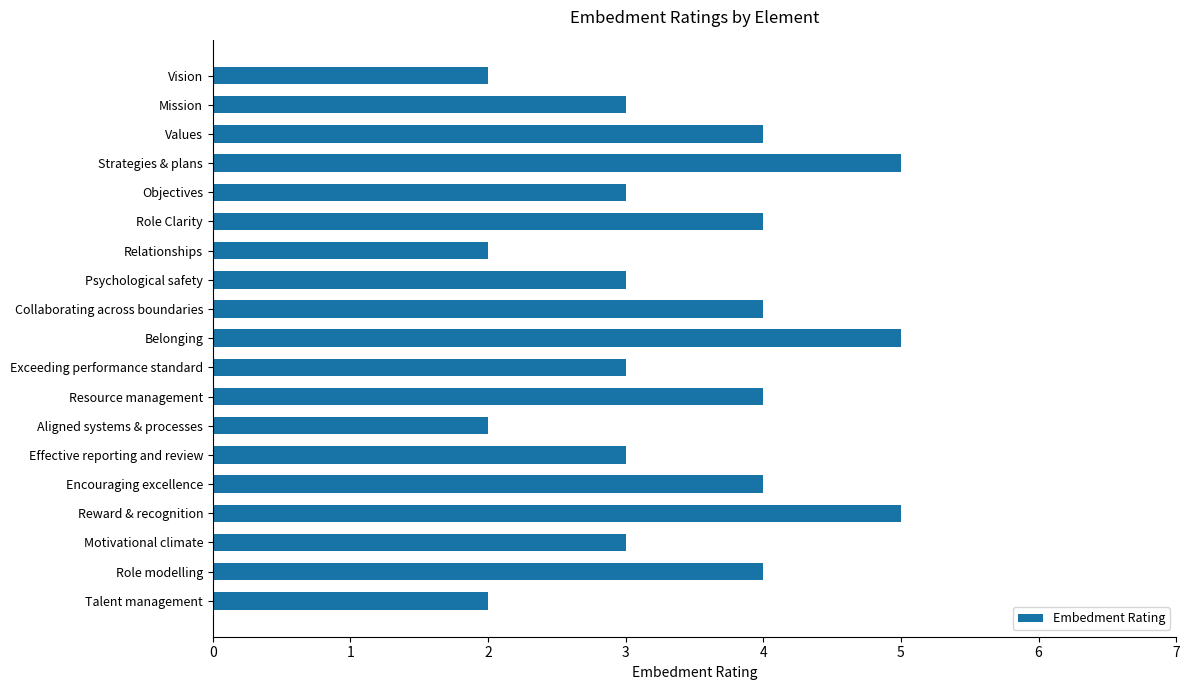

What is the value of the 11th bar from the top?

3